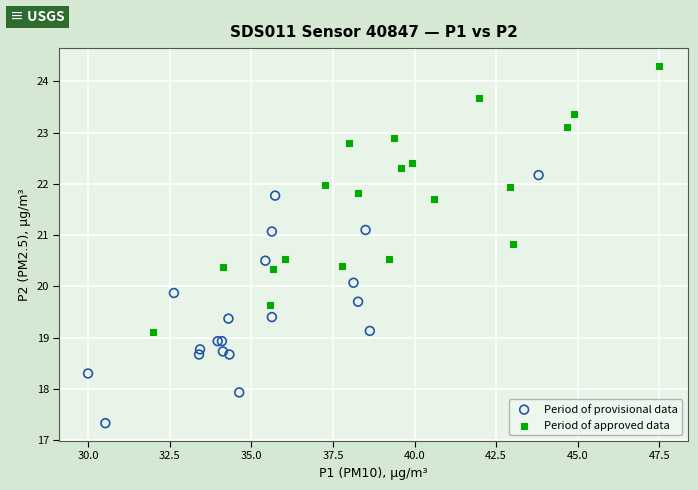

Which series contains the highest Y value?

Period of approved data